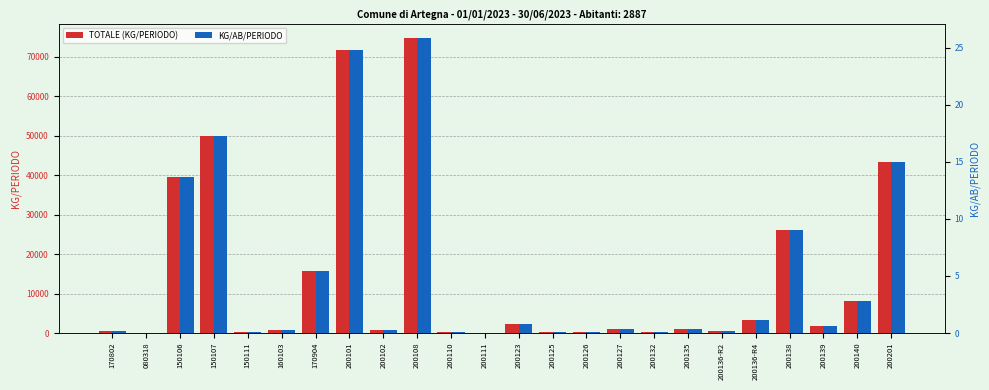

How many data points in TOTALE (KG/PERIODO) are above 1120?

11